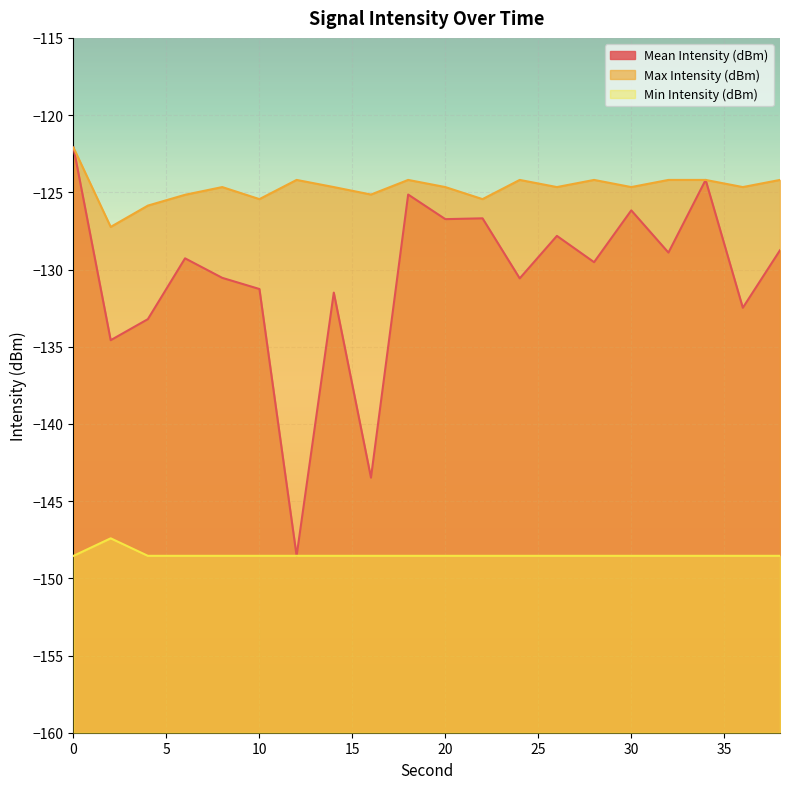

Reading right to left, what are all the values shown in this chart?

Mean Intensity (dBm): -128.8	-132.5	-124.2	-128.9	-126.2	-129.5	-127.8	-130.6	-126.7	-126.7	-125.1	-143.5	-131.5	-148.5	-131.3	-130.5	-129.3	-133.2	-134.6	-122.1
Max Intensity (dBm): -124.2	-124.7	-124.2	-124.2	-124.7	-124.2	-124.7	-124.2	-125.4	-124.7	-124.2	-125.1	-124.7	-124.2	-125.4	-124.7	-125.2	-125.9	-127.2	-122.1
Min Intensity (dBm): -148.5	-148.5	-148.5	-148.5	-148.5	-148.5	-148.5	-148.5	-148.5	-148.5	-148.5	-148.5	-148.5	-148.5	-148.5	-148.5	-148.5	-148.5	-147.4	-148.5